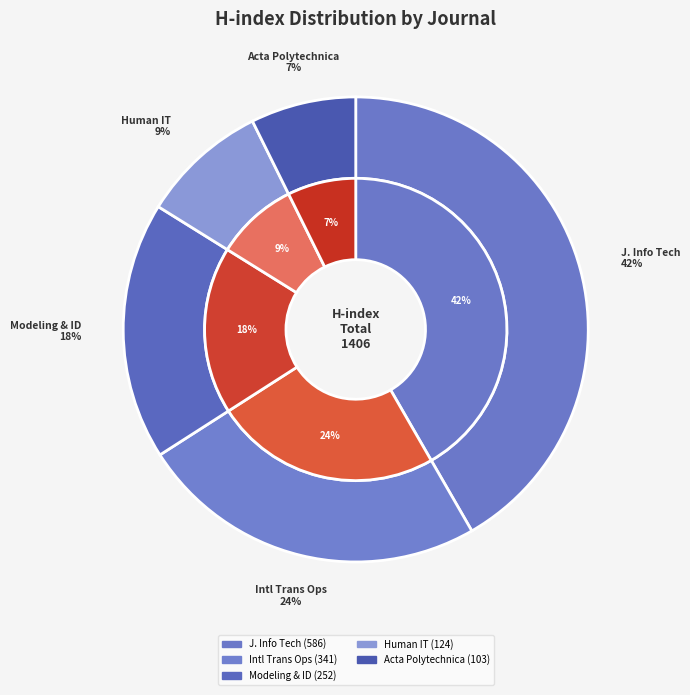

To the nearest percent, what portion does Modeling, Identification and Control represent?

18%